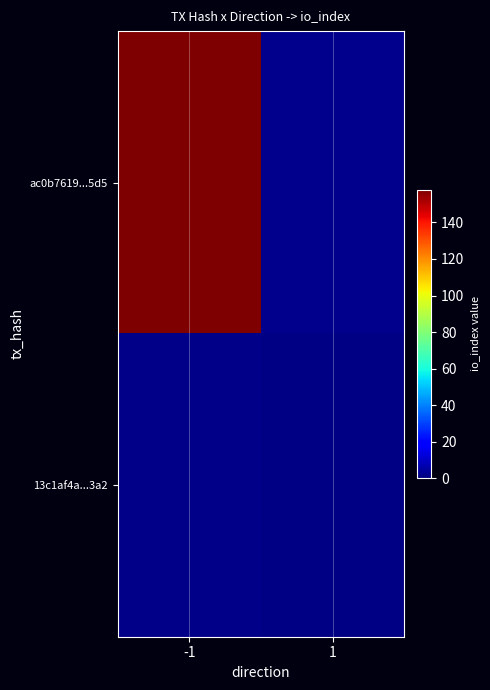

Reading left to right, transcribe all the data shown in this chart.

ac0b7619...5d5: -1=158.0	1=1.9
13c1af4a...3a2: -1=1.5	1=1.2